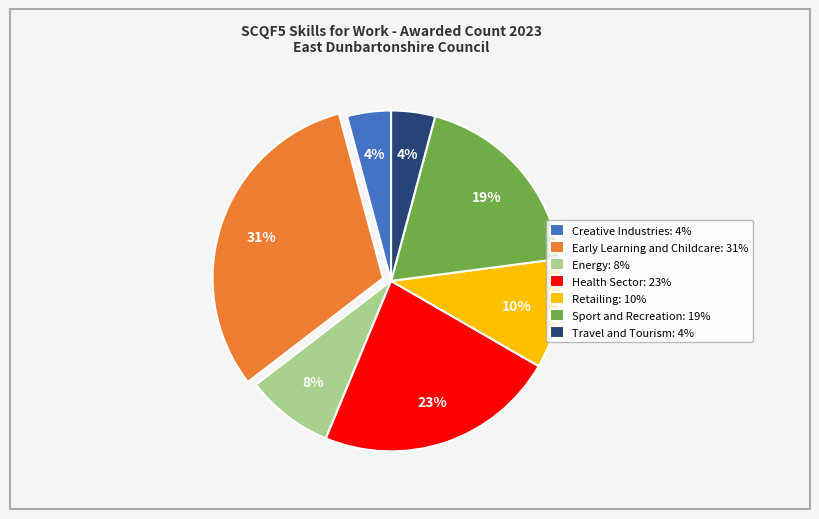

To the nearest percent, what is the average slice percentage?

14%